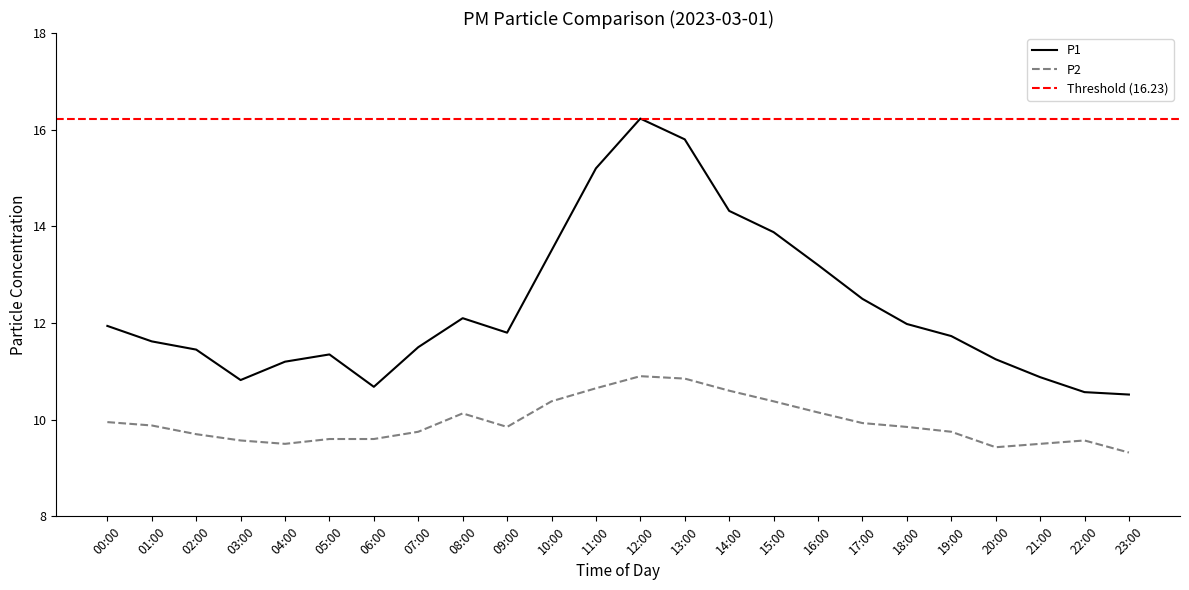

True or false: P1 has a value of 18.7 at 23:00.

False